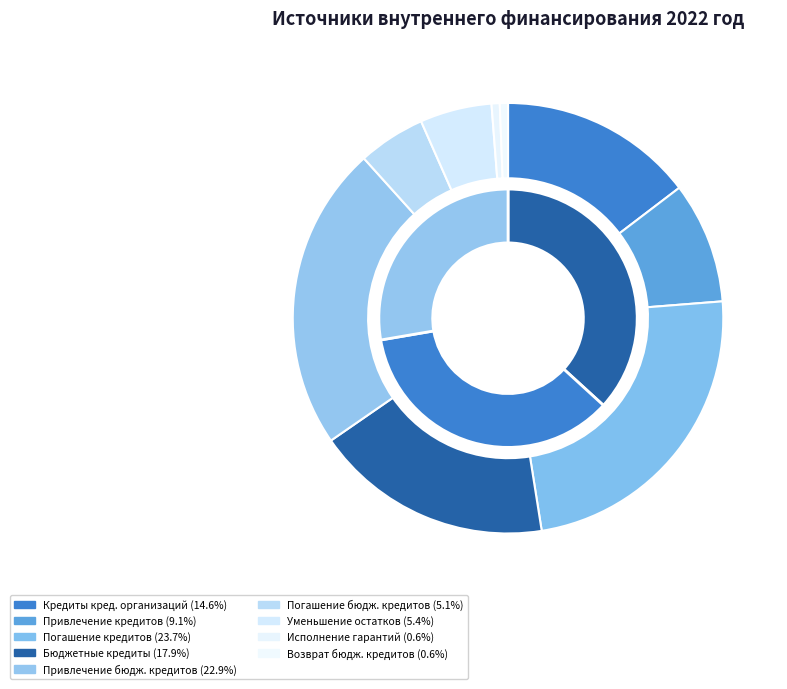

True or false: Кредиты кредитных организаций accounts for 15% of the total.

True